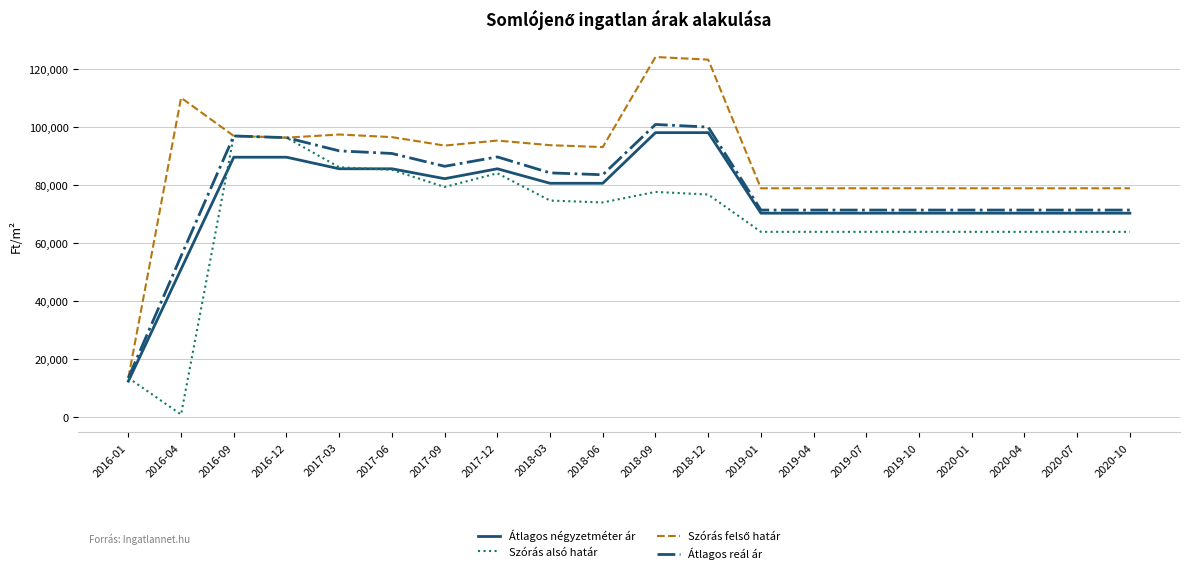

Is the value of Átlagos reál ár at 2016-09 greater than the value of Szórás alsó határ at 2017-03?

Yes